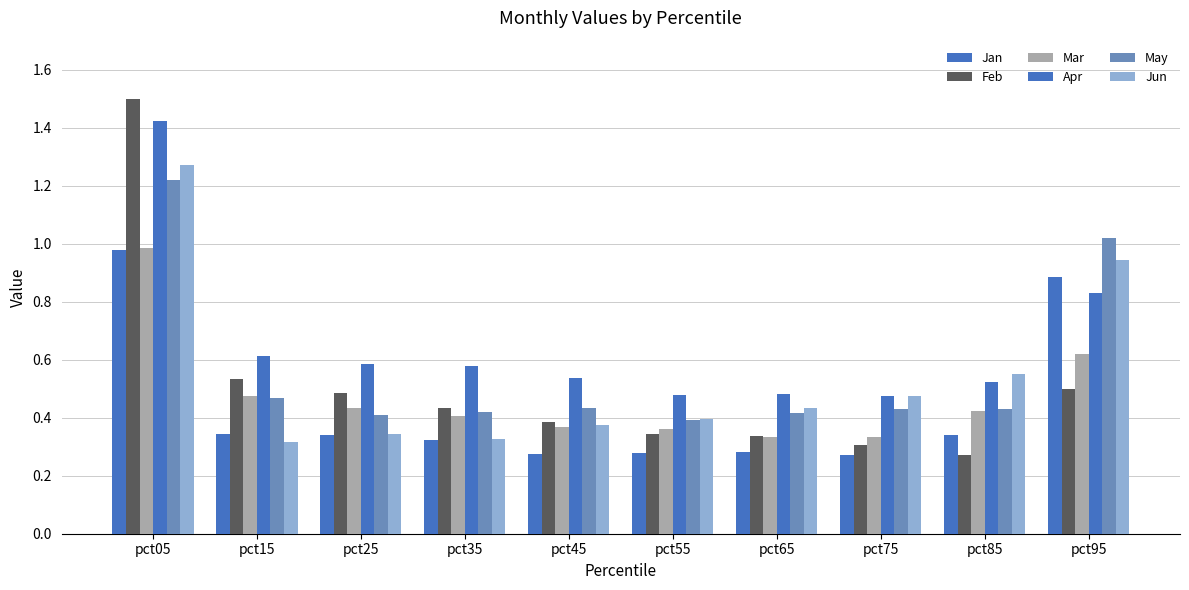

Reading left to right, list all the values displayed in this chart.

Jan: pct05=1.0	pct15=0.3	pct25=0.3	pct35=0.3	pct45=0.3	pct55=0.3	pct65=0.3	pct75=0.3	pct85=0.3	pct95=0.9
Feb: pct05=1.5	pct15=0.5	pct25=0.5	pct35=0.4	pct45=0.4	pct55=0.3	pct65=0.3	pct75=0.3	pct85=0.3	pct95=0.5
Mar: pct05=1.0	pct15=0.5	pct25=0.4	pct35=0.4	pct45=0.4	pct55=0.4	pct65=0.3	pct75=0.3	pct85=0.4	pct95=0.6
Apr: pct05=1.4	pct15=0.6	pct25=0.6	pct35=0.6	pct45=0.5	pct55=0.5	pct65=0.5	pct75=0.5	pct85=0.5	pct95=0.8
May: pct05=1.2	pct15=0.5	pct25=0.4	pct35=0.4	pct45=0.4	pct55=0.4	pct65=0.4	pct75=0.4	pct85=0.4	pct95=1.0
Jun: pct05=1.3	pct15=0.3	pct25=0.3	pct35=0.3	pct45=0.4	pct55=0.4	pct65=0.4	pct75=0.5	pct85=0.6	pct95=0.9